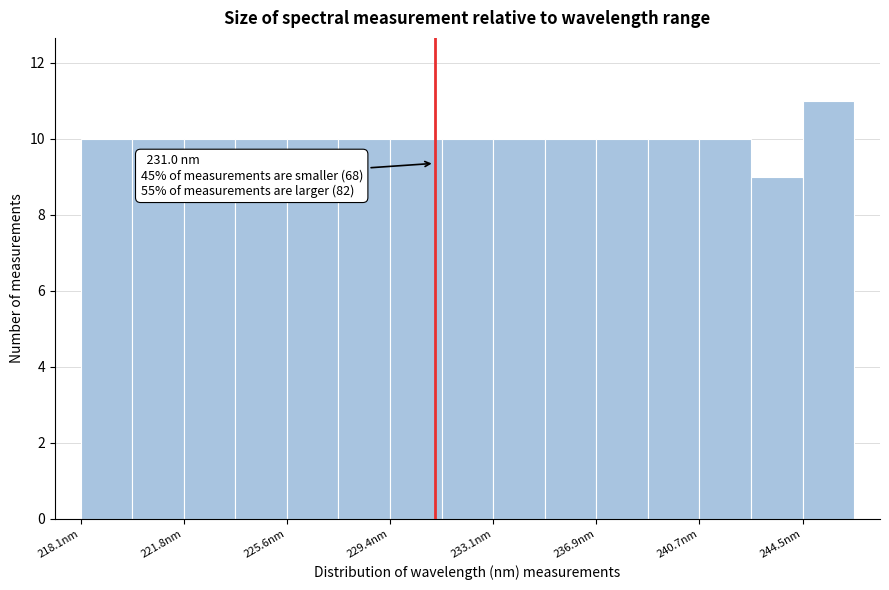

Read against the x-axis, roughly where is the centre of the tallest bar?

245.5